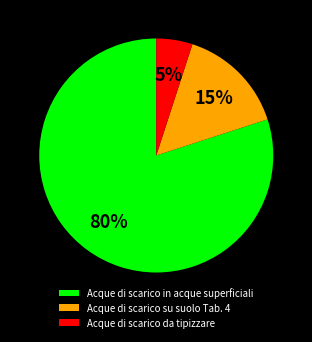

To the nearest percent, what portion does Acque di scarico su suolo Tab. 4 represent?

15%